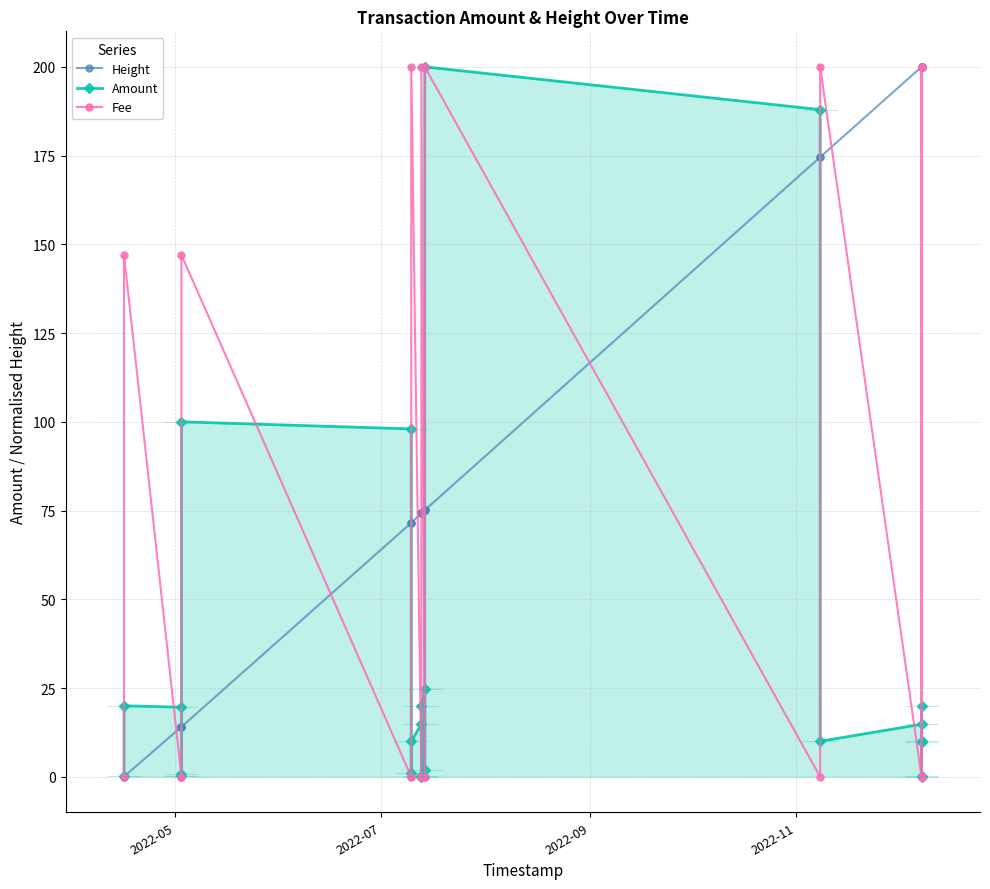

Which series has the largest total across all categories?

Height